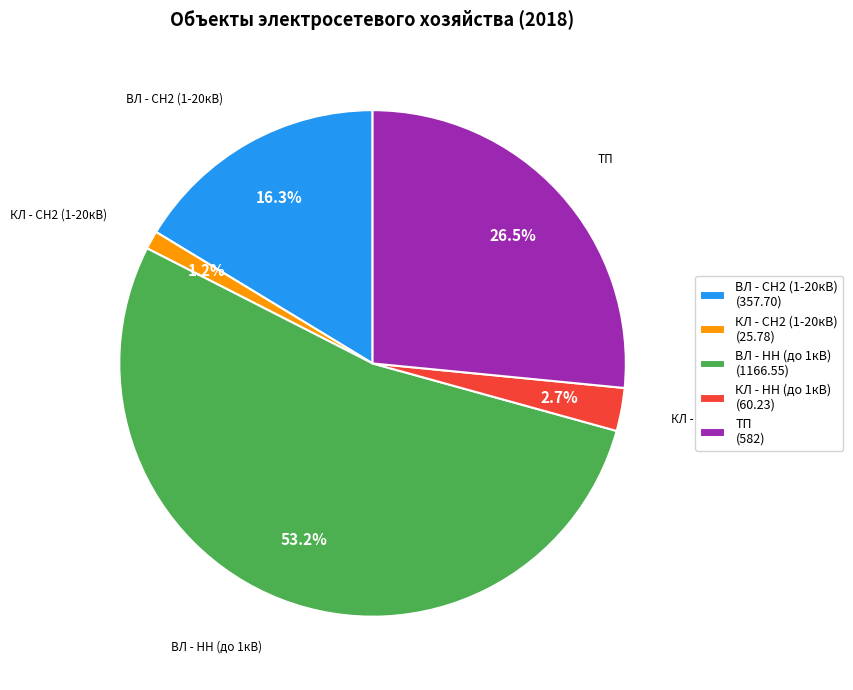

Rank the categories by value from highest to lowest.

ВЛ - НН (до 1кВ), ТП, ВЛ - СН2 (1-20кВ), КЛ - НН (до 1кВ), КЛ - СН2 (1-20кВ)